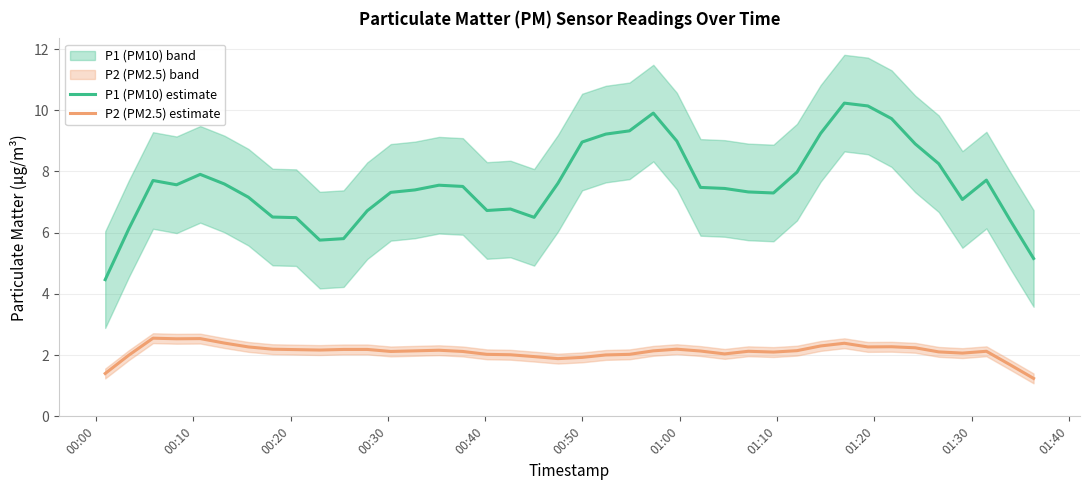

True or false: P1 (PM10) estimate and P2 (PM2.5) estimate intersect in this chart.

False